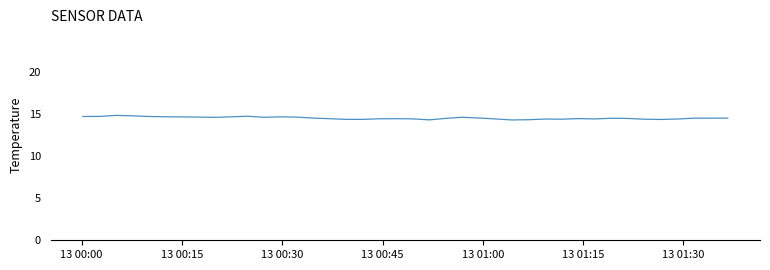

What is the smallest value displayed?

14.3